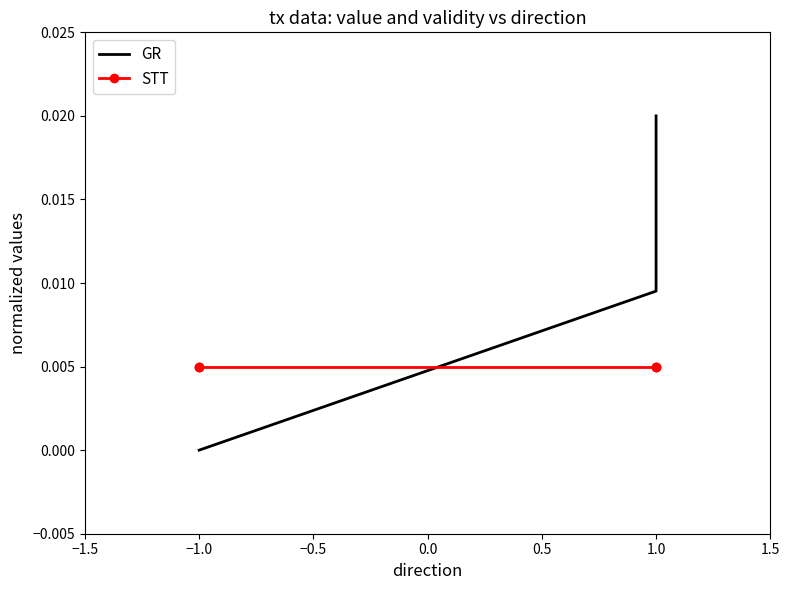

How many lines are shown in the chart?

2